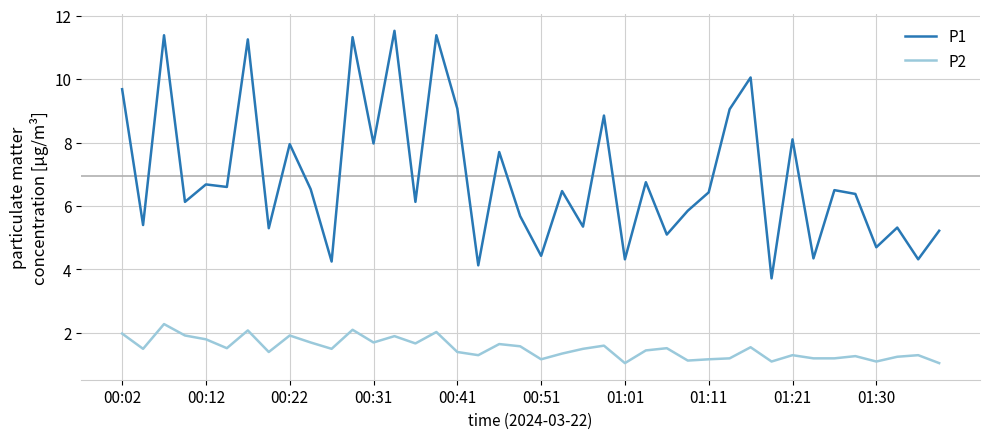

What is the minimum value for P1?

3.7